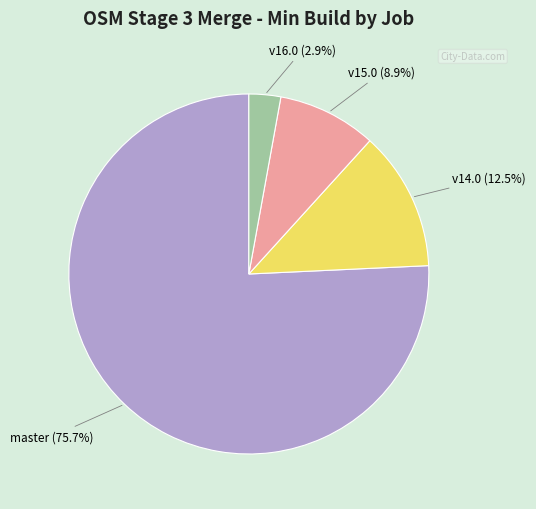

Is there a majority slice in this chart?

Yes